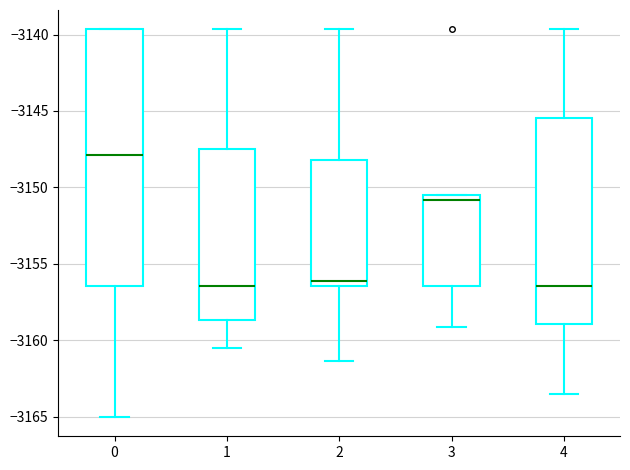

Where does the lower whisker of the box at x = 2 end on the y-axis? The values are not printed on the chart, so give them approximately, as read against the axis.

-3161.5